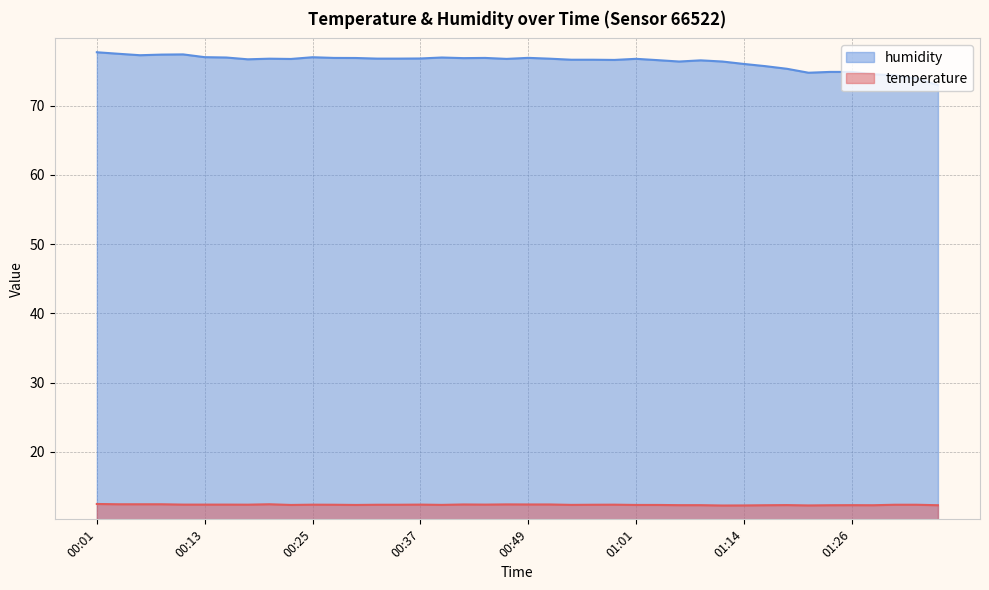

What is the label of the 16th point from the right?

00:59